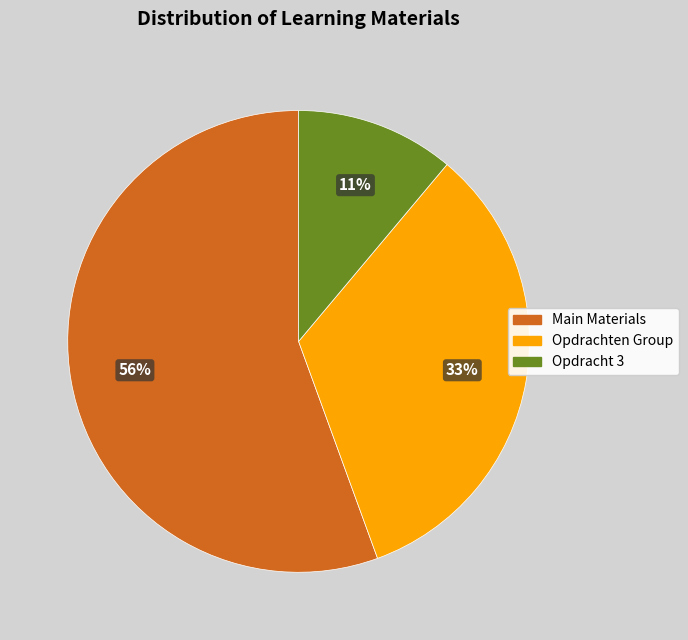

How many segments does this pie chart have?

3